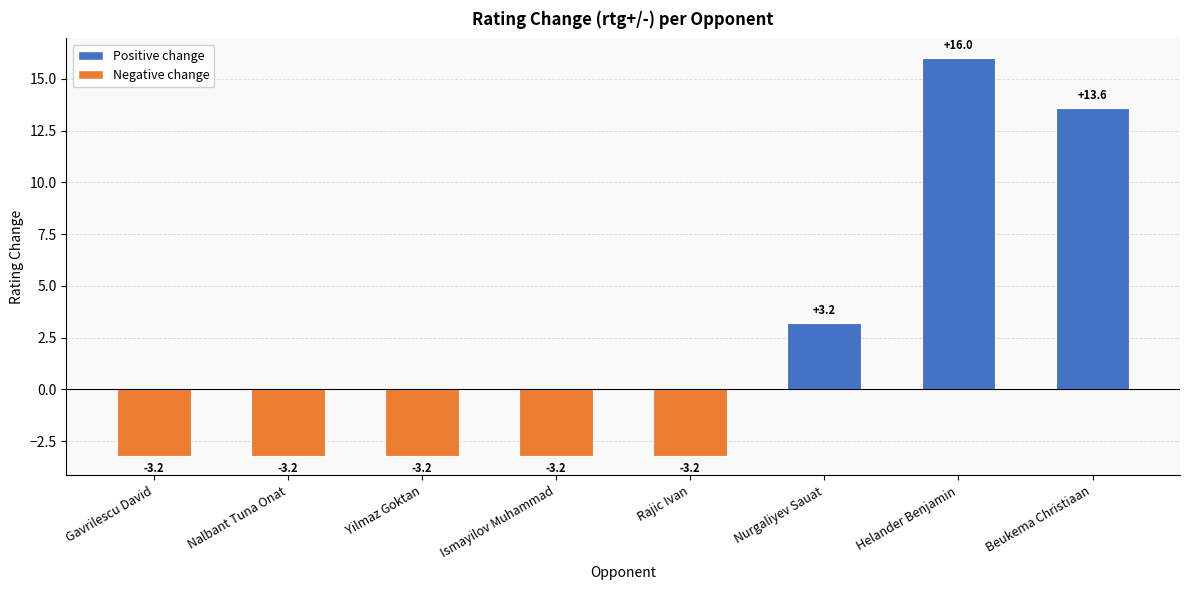

Reading left to right, list all the values displayed in this chart.

Gavrilescu David=-3.2	Nalbant Tuna Onat=-3.2	Yilmaz Goktan=-3.2	Ismayilov Muhammad=-3.2	Rajic Ivan=-3.2	Nurgaliyev Sauat=3.2	Helander Benjamin=16.0	Beukema Christiaan=13.6